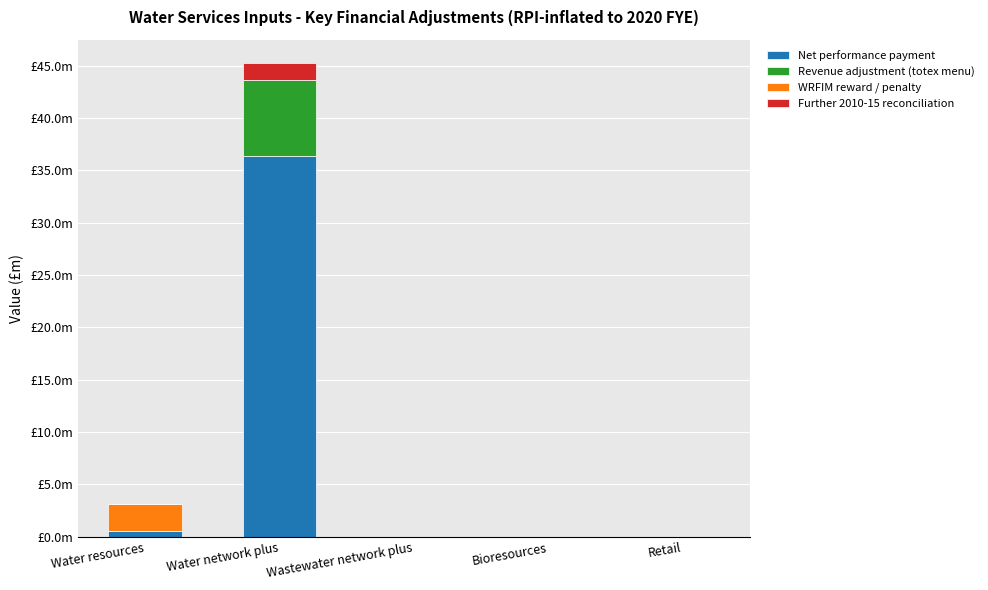

What is the label of the 1st bar from the left?

Water resources